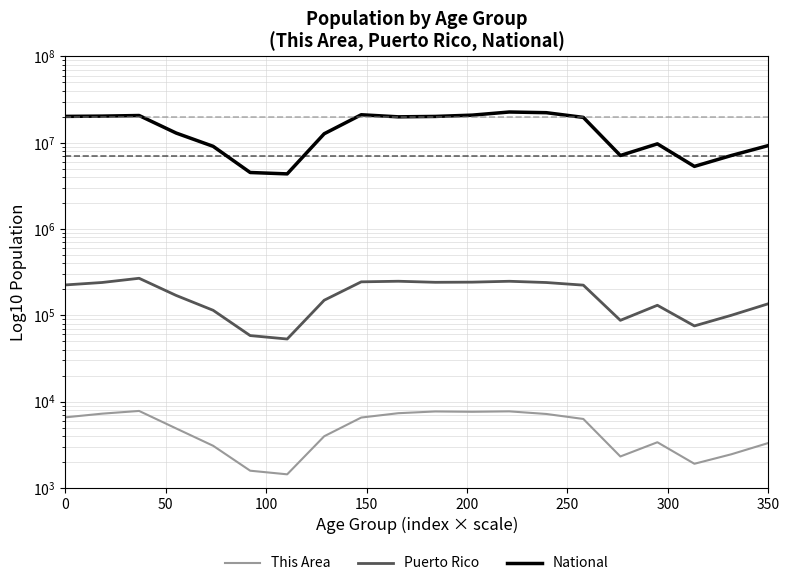

What are all the series names shown in the legend?

This Area, Puerto Rico, National